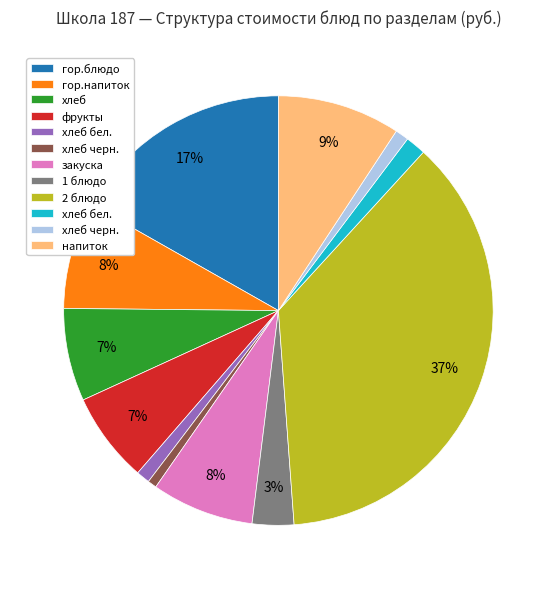

Is there any slice that represents more than half of the pie?

No